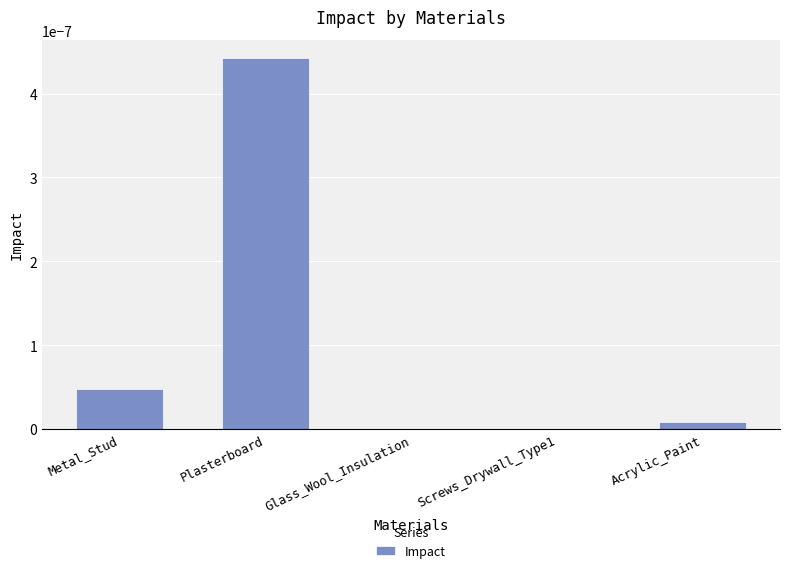

Is it true that the value at Metal_Stud is 0.0?

True